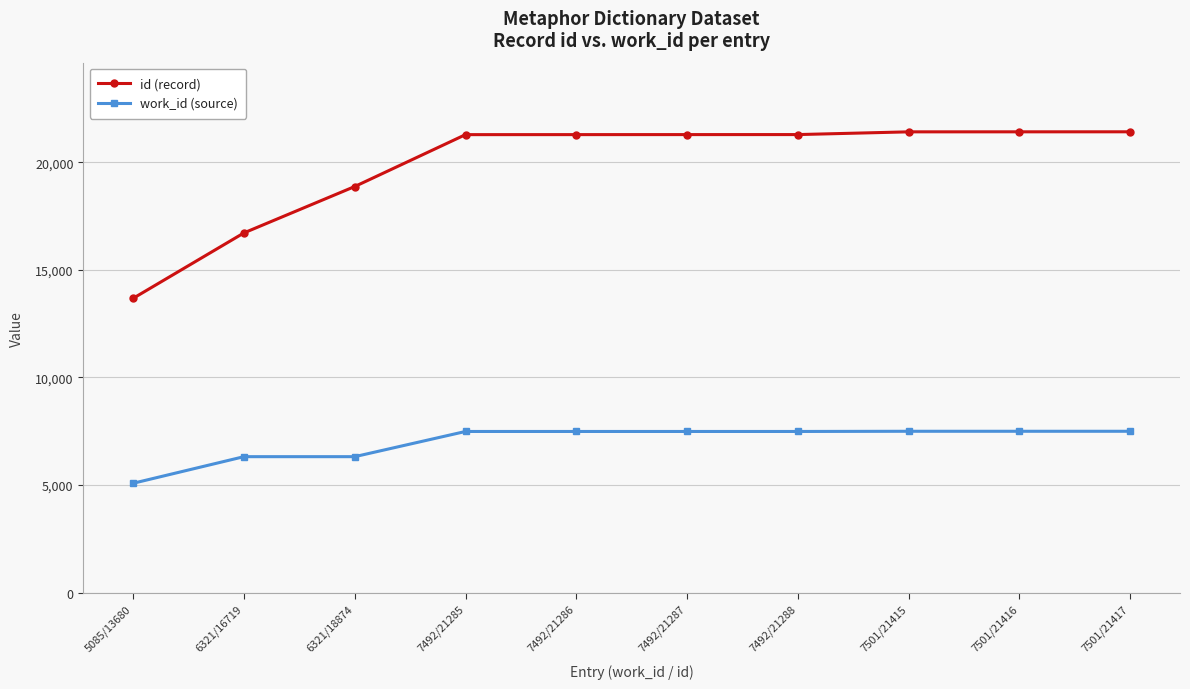

True or false: id (record) and work_id (source) intersect in this chart.

False